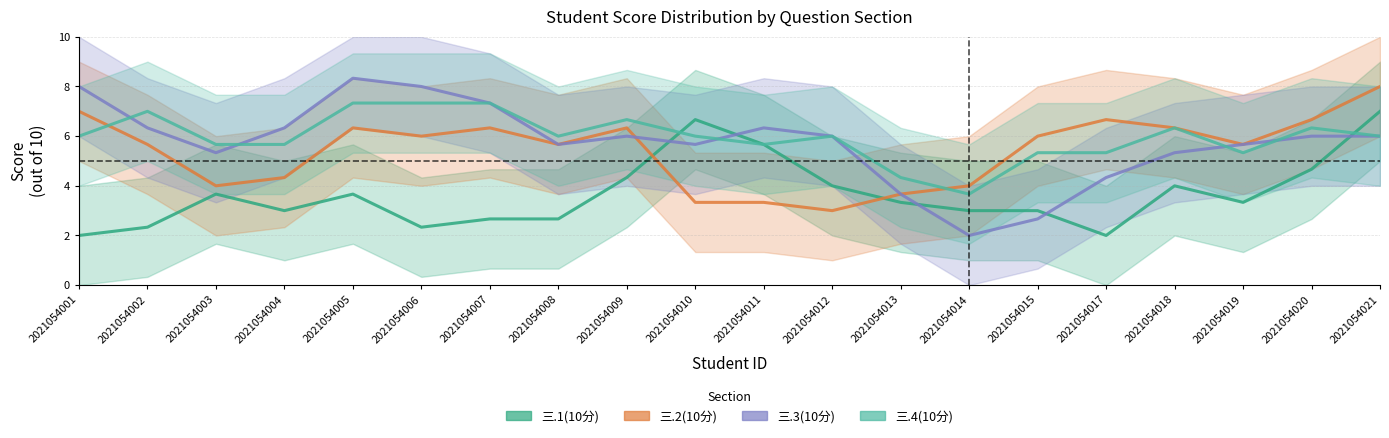

Does the chart have visible grid lines?

Yes